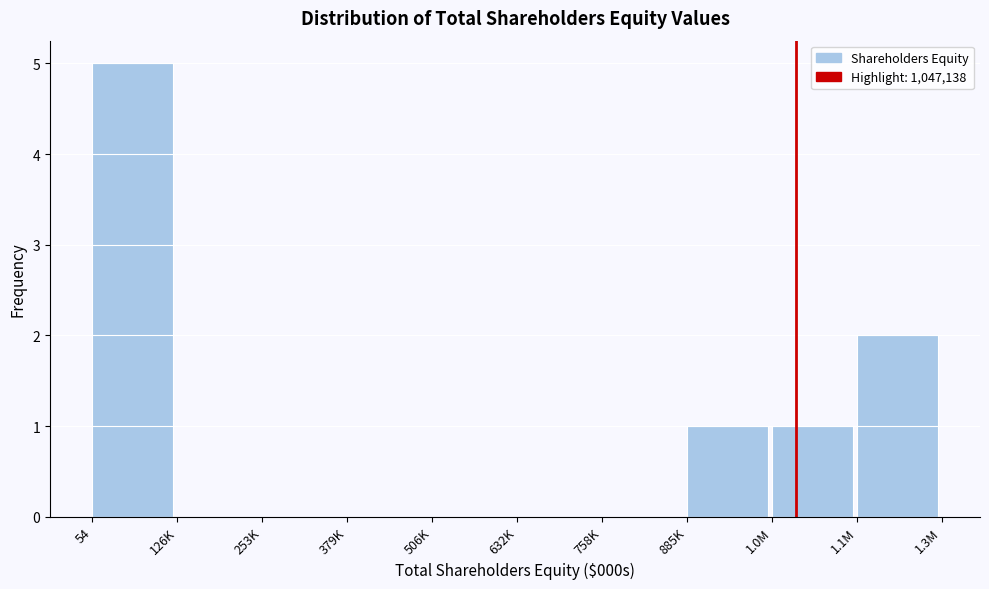

Reading right to left, extract all data points from this chart.

1.1M=2	1.0M=1	885K=1	758K=0	632K=0	506K=0	379K=0	253K=0	126K=0	54=5